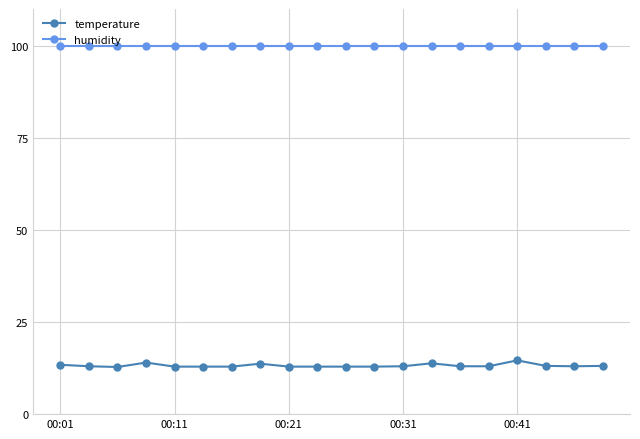

At how many categories does at least one series exceed 20?

20